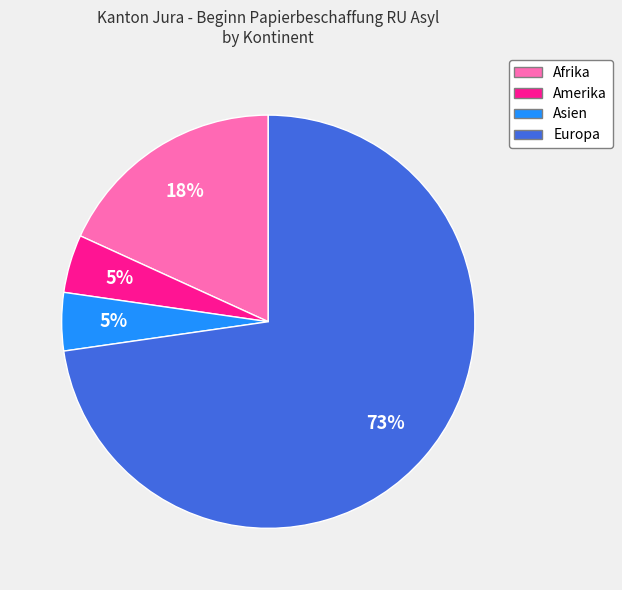

Is it true that Amerika is 18% of the pie?

False